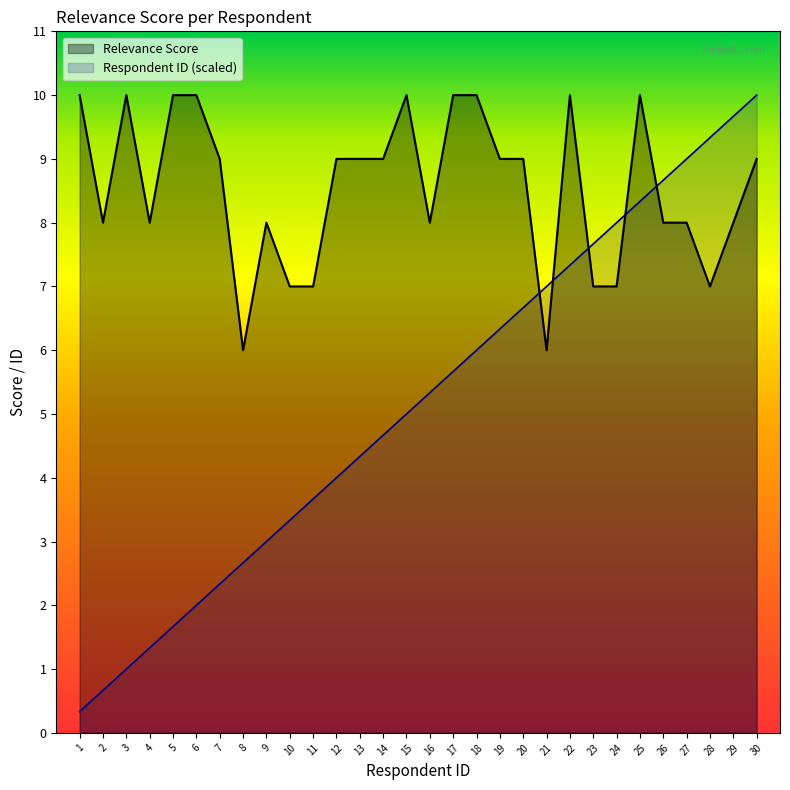

Reading right to left, list all the values displayed in this chart.

Relevance Score: 30=9.0	29=8.0	28=7.0	27=8.0	26=8.0	25=10.0	24=7.0	23=7.0	22=10.0	21=6.0	20=9.0	19=9.0	18=10.0	17=10.0	16=8.0	15=10.0	14=9.0	13=9.0	12=9.0	11=7.0	10=7.0	9=8.0	8=6.0	7=9.0	6=10.0	5=10.0	4=8.0	3=10.0	2=8.0	1=10.0
Respondent ID: 30=10.0	29=9.7	28=9.3	27=9.0	26=8.7	25=8.3	24=8.0	23=7.7	22=7.3	21=7.0	20=6.7	19=6.3	18=6.0	17=5.7	16=5.3	15=5.0	14=4.7	13=4.3	12=4.0	11=3.7	10=3.3	9=3.0	8=2.7	7=2.3	6=2.0	5=1.7	4=1.3	3=1.0	2=0.7	1=0.3